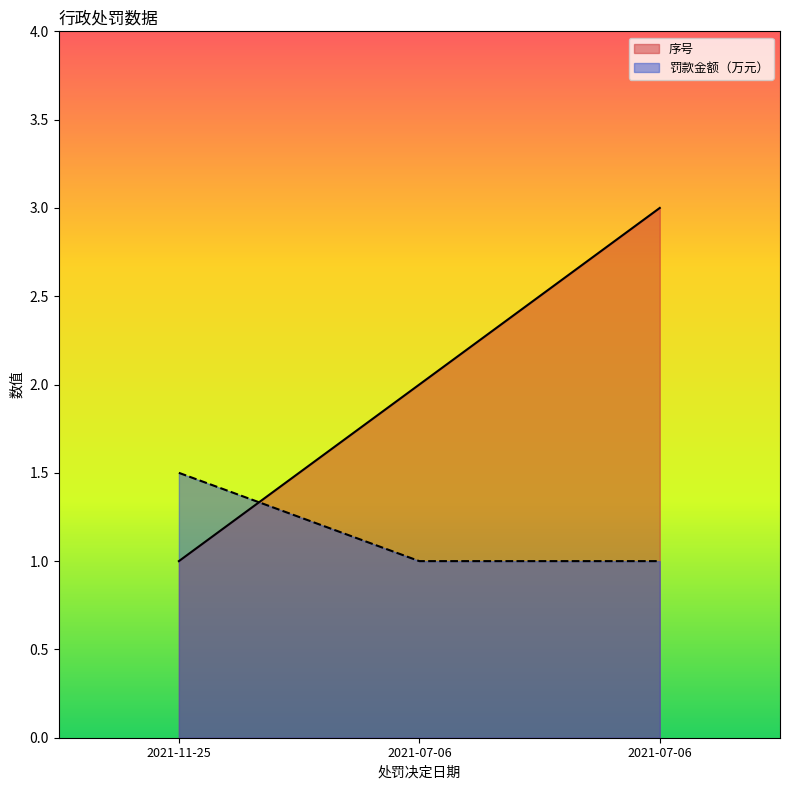

At how many categories does at least one series exceed 2?

1